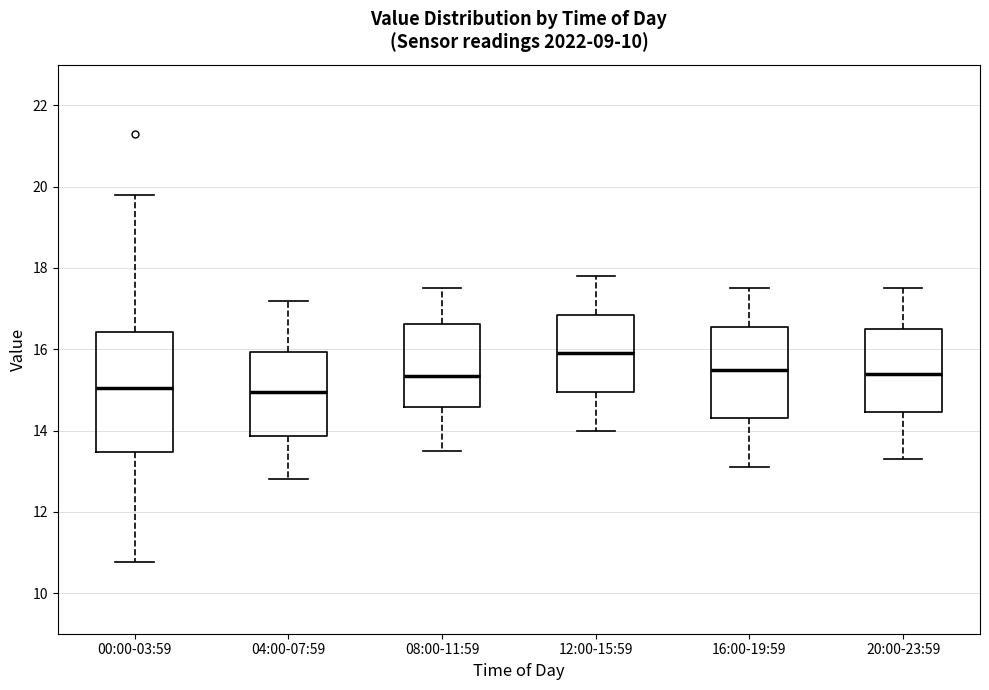

Which box has the highest median line?

12:00-15:59